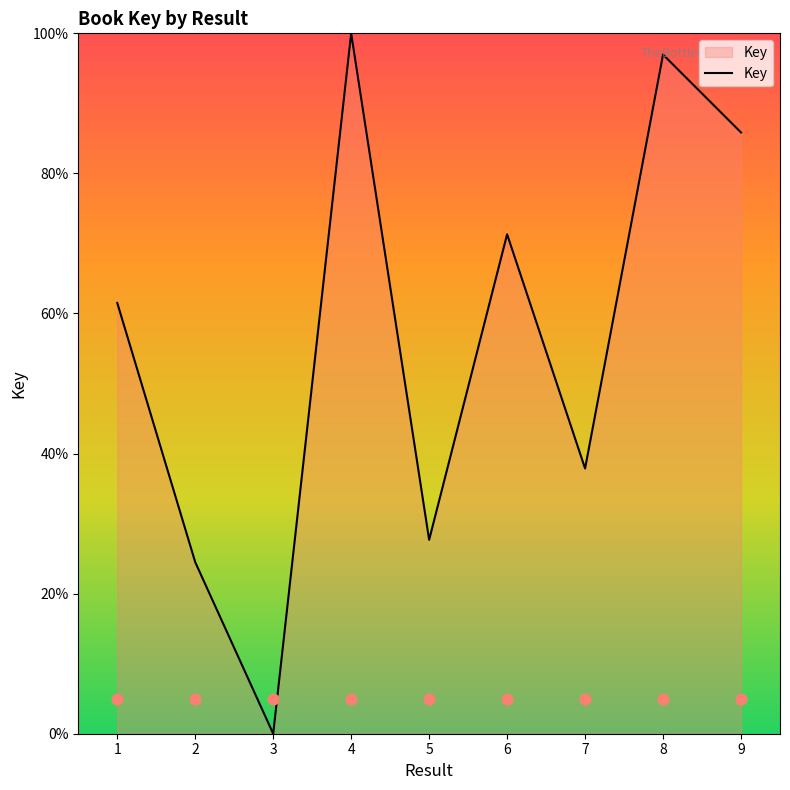

Which has a higher value, 4 or 6?

4